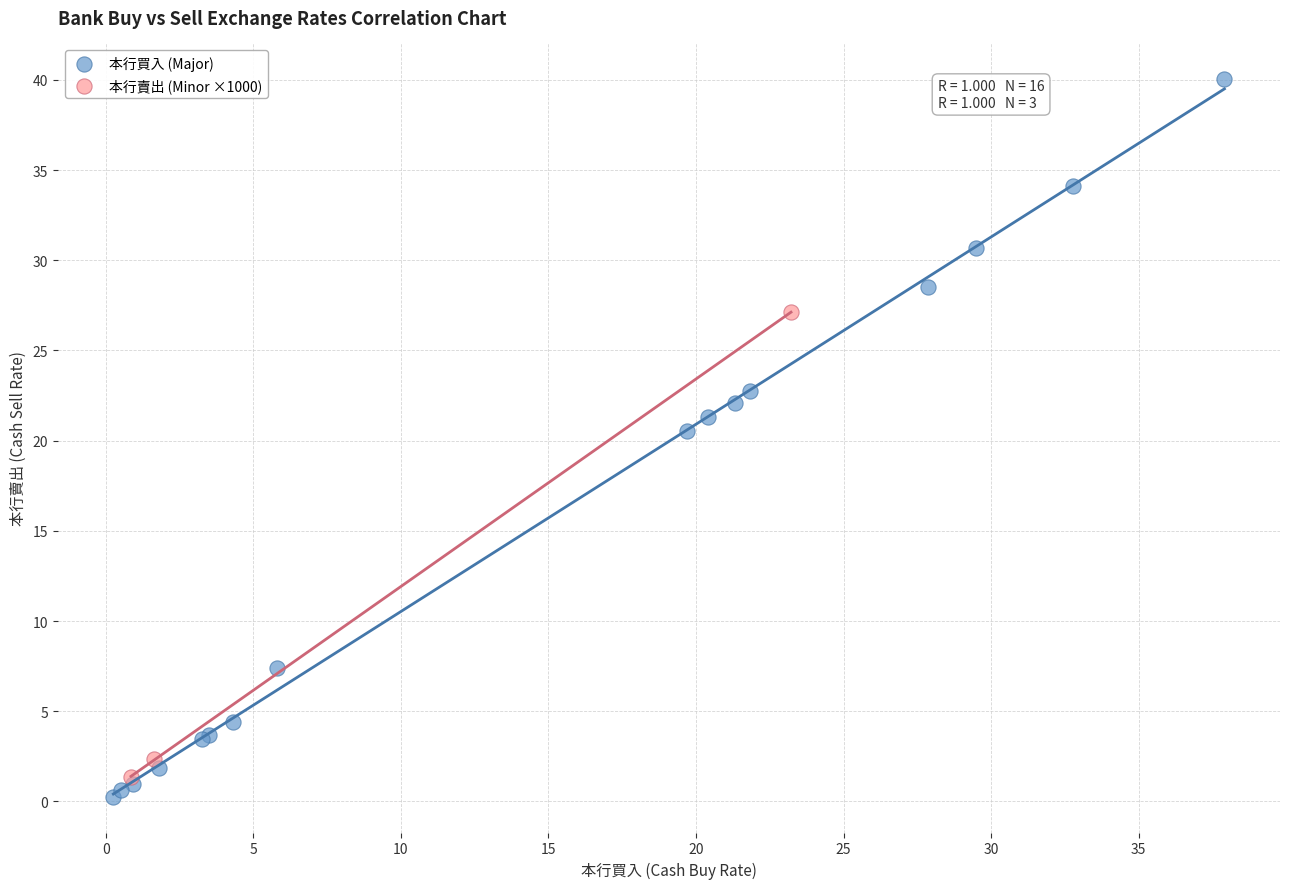

Which series contains the highest Y value?

本行買入 (Major)